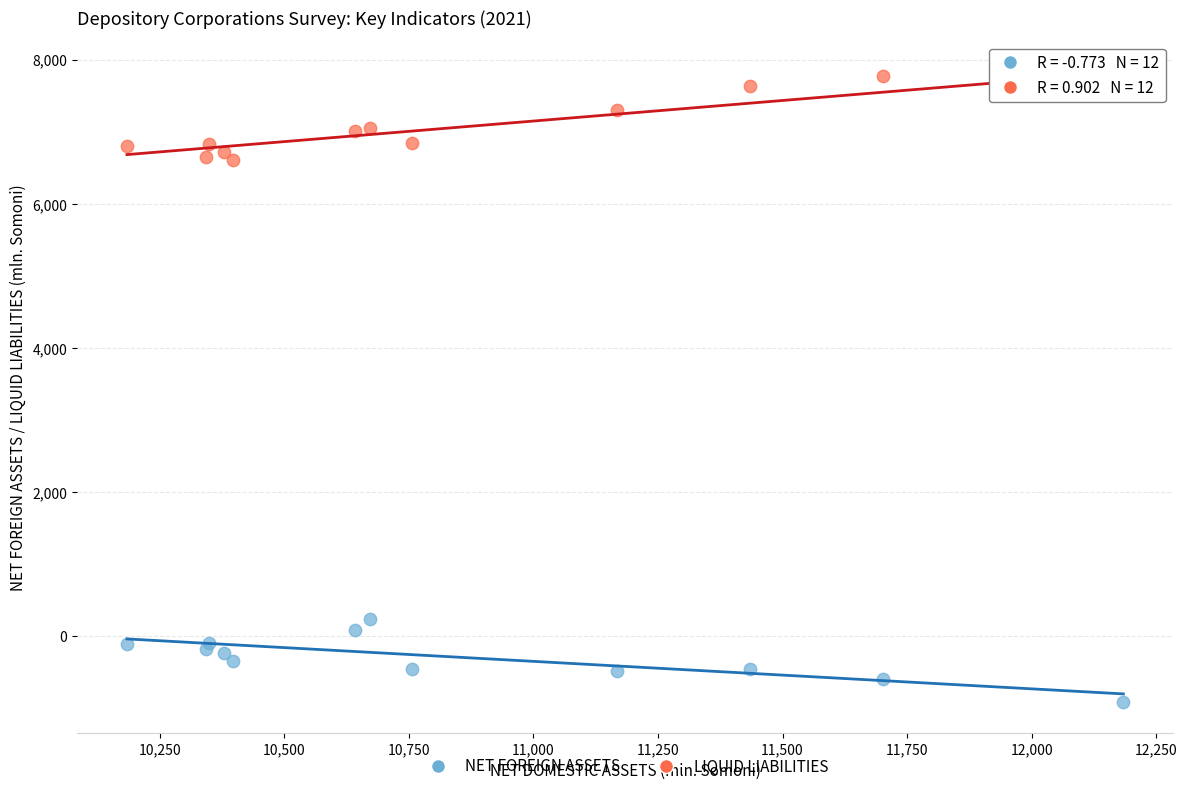

What is the X range (max minus min) for the scatter plot?

2000.4